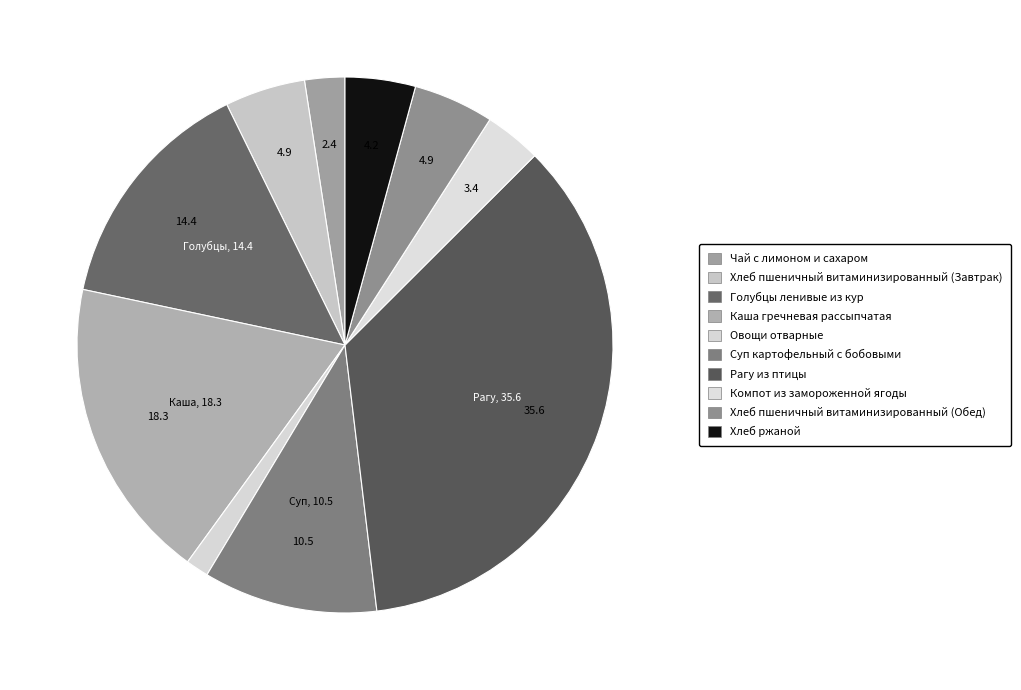

How many segments does this pie chart have?

10